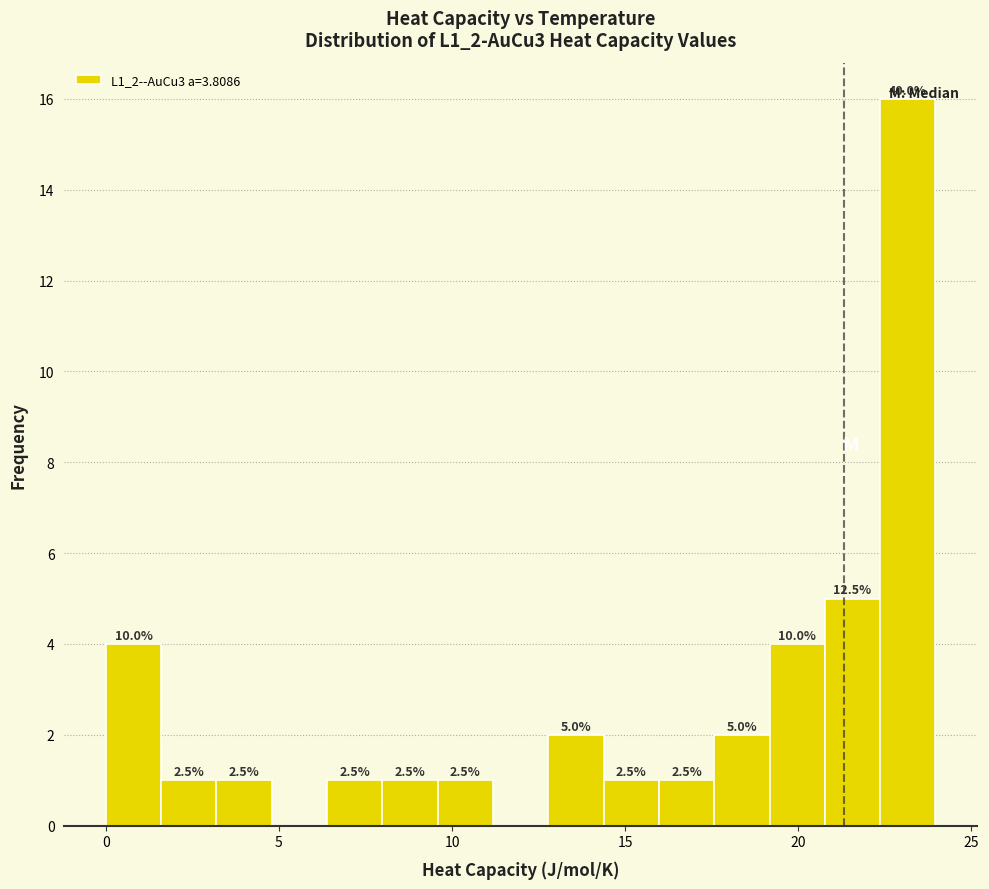

Read against the x-axis, roughly where is the centre of the tallest bar?

23.0